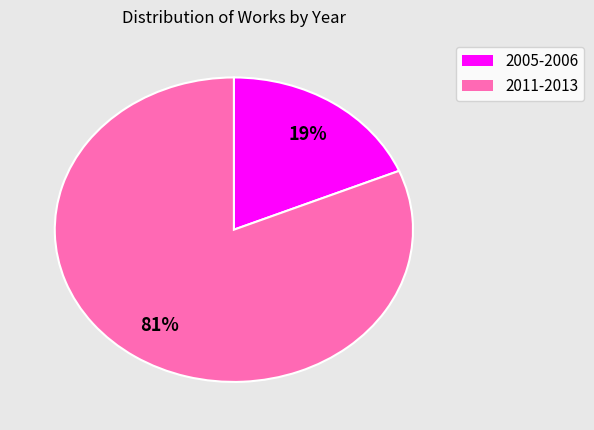

Is there a majority slice in this chart?

Yes